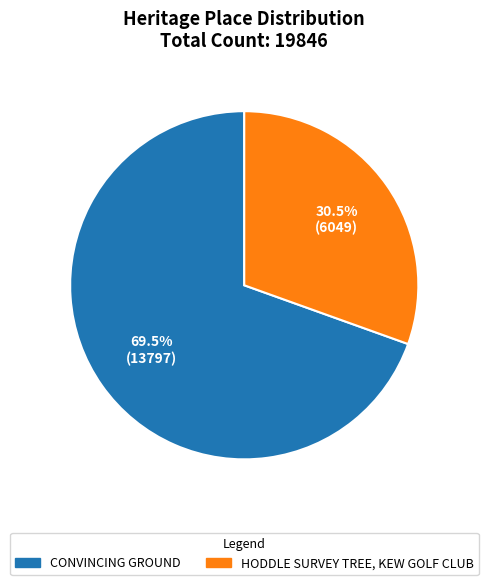

Does CONVINCING GROUND account for over 50% of the chart?

Yes